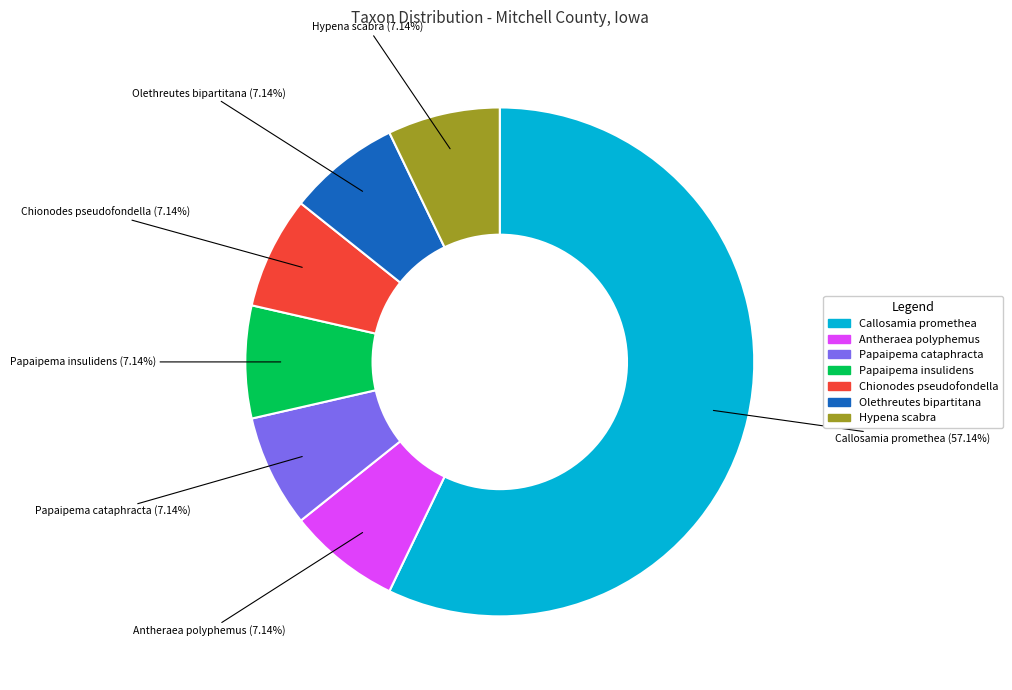

To the nearest percent, what portion does Olethreutes bipartitana represent?

7%